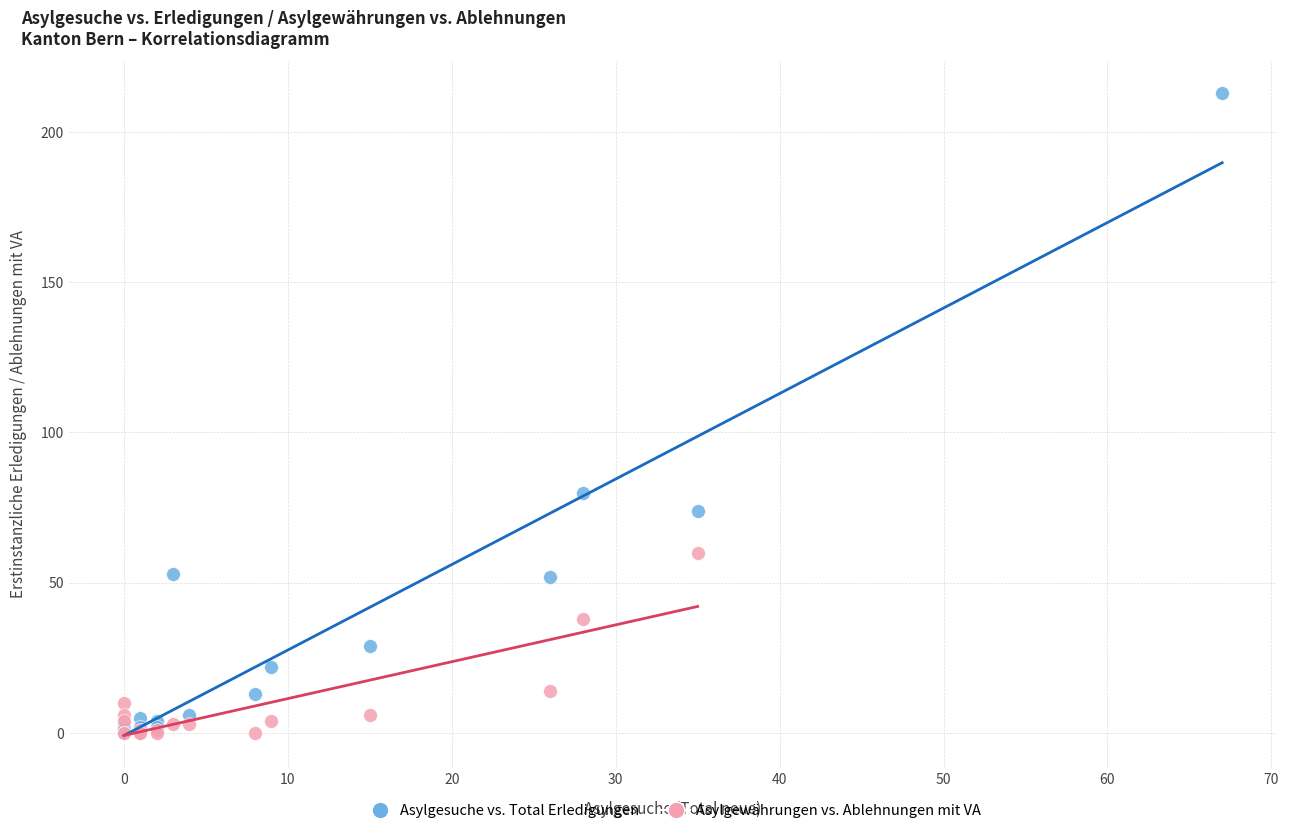

Which series reaches the maximum Y coordinate?

Asylgesuche vs. Total Erledigungen